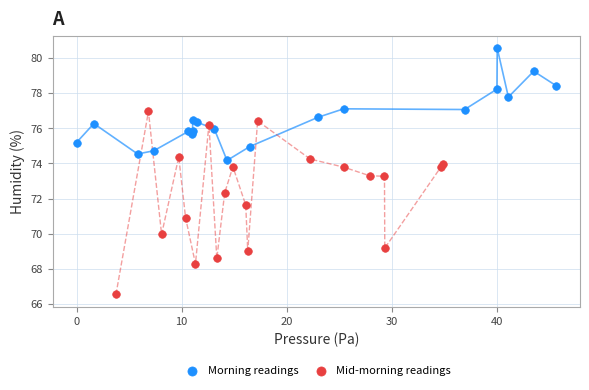

What are all the series names shown in the legend?

Morning readings, Mid-morning readings